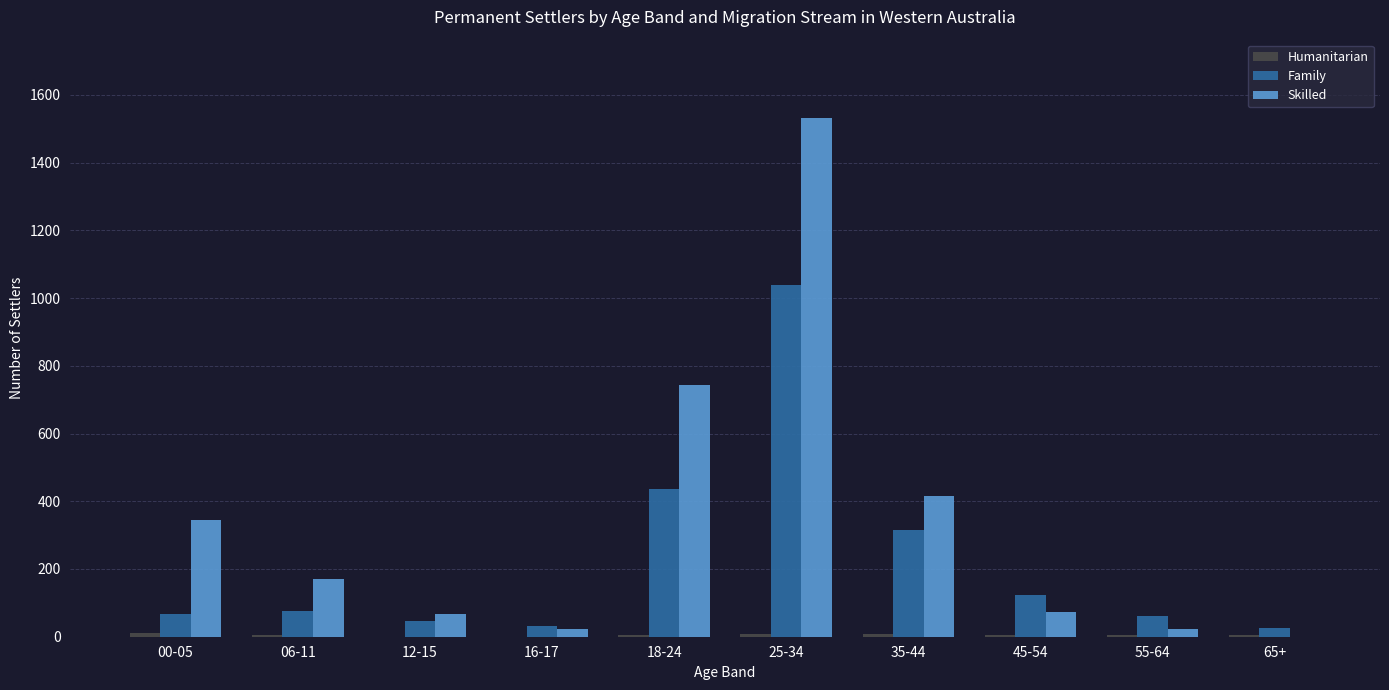

True or false: Skilled has a value of 2269 at 25-34.

False